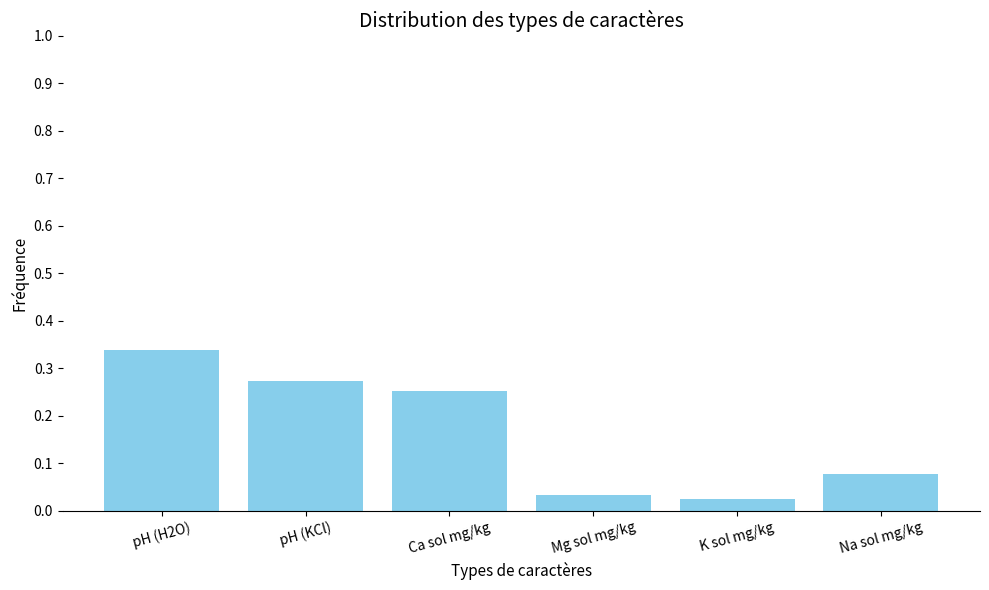

At which category does the chart reach its peak across all series?

pH (H2O)